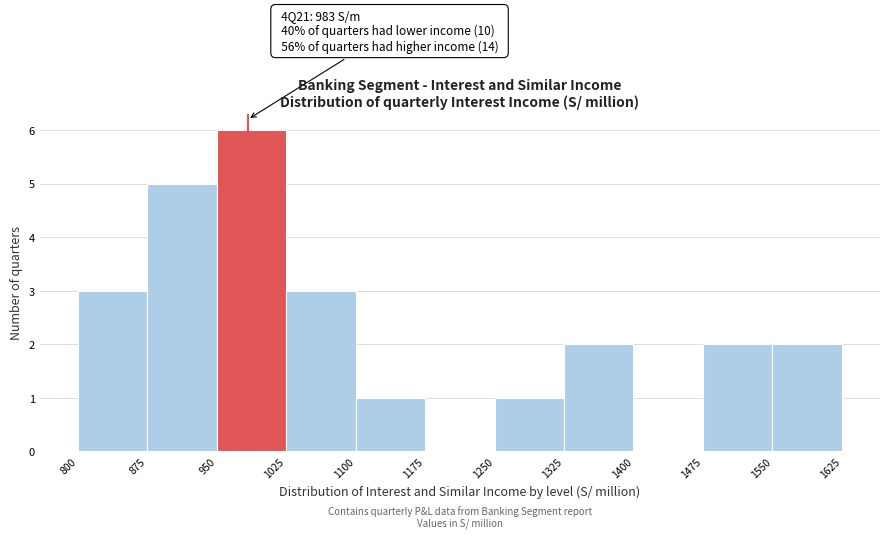

Which range on the x-axis has the tallest bar?

950 to 1025